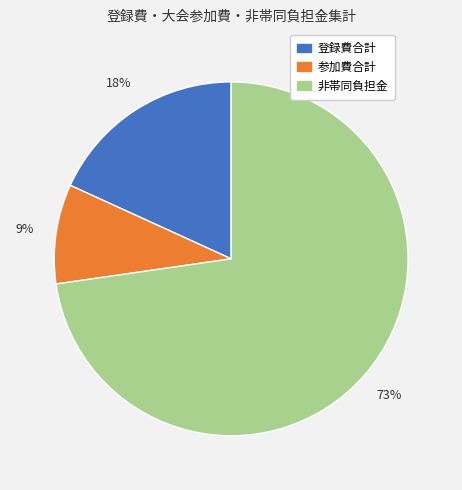

Combined, do 非帯同負担金 and 参加費合計 account for over 50%?

Yes